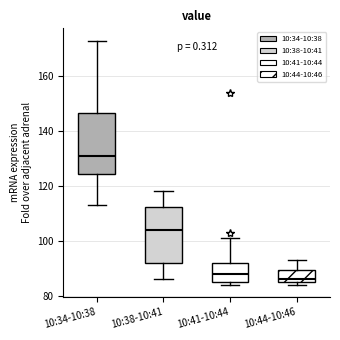

Where does the median line of the box for 10:34-10:38 sit on the y-axis? The values are not printed on the chart, so give them approximately, as read against the axis.

132